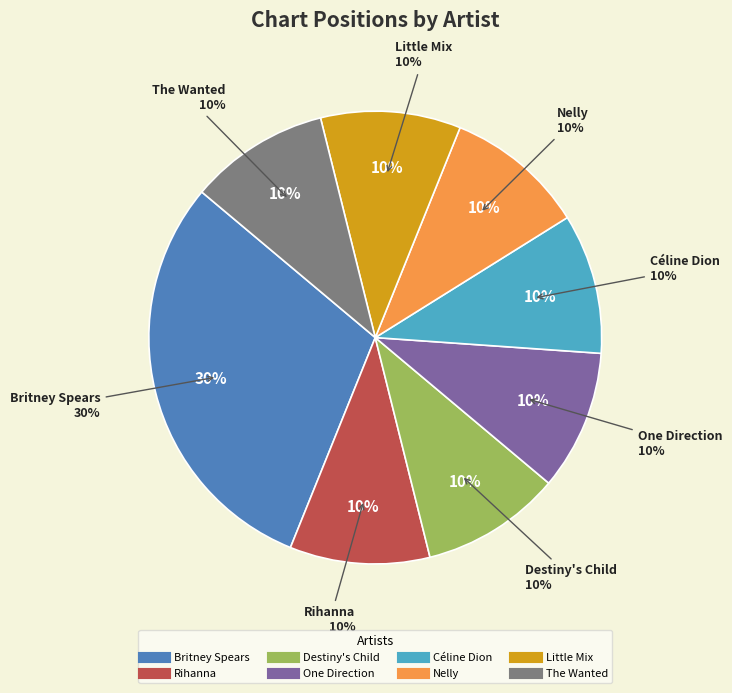

Count the number of slices in the pie.

8